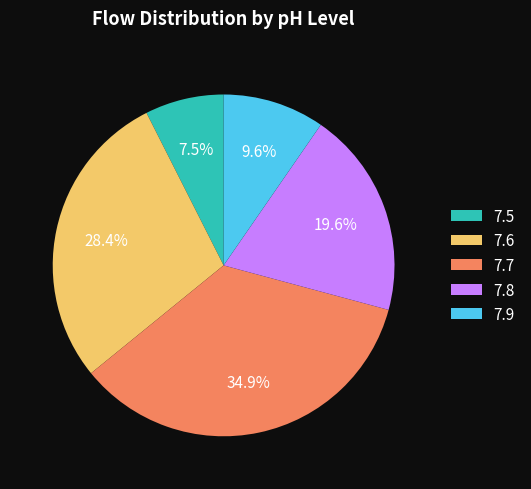

What is the smallest slice in the pie chart?

7.5